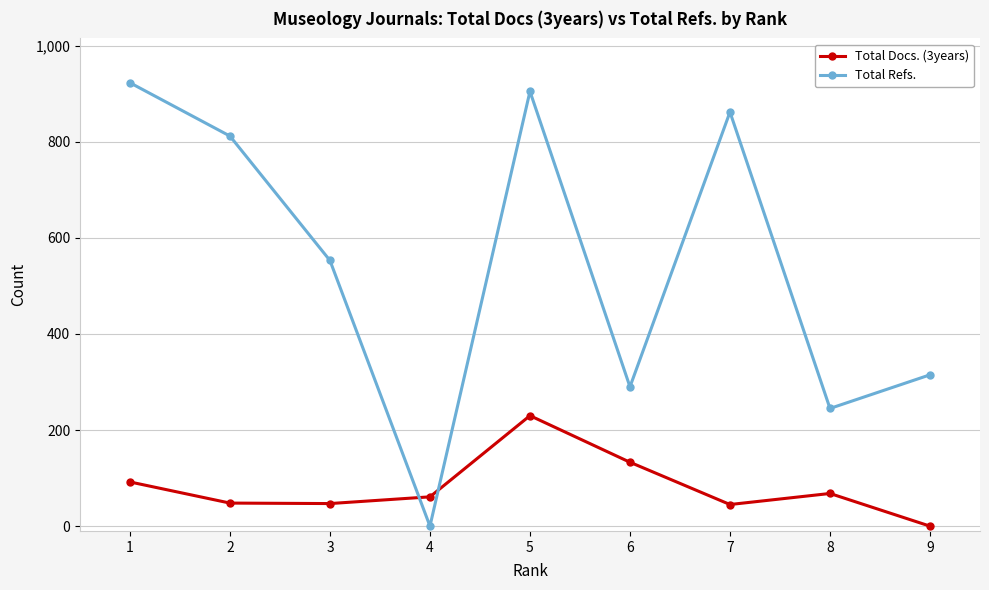

Rank the series at 9 from lowest to highest value.

Total Docs. (3years), Total Refs.